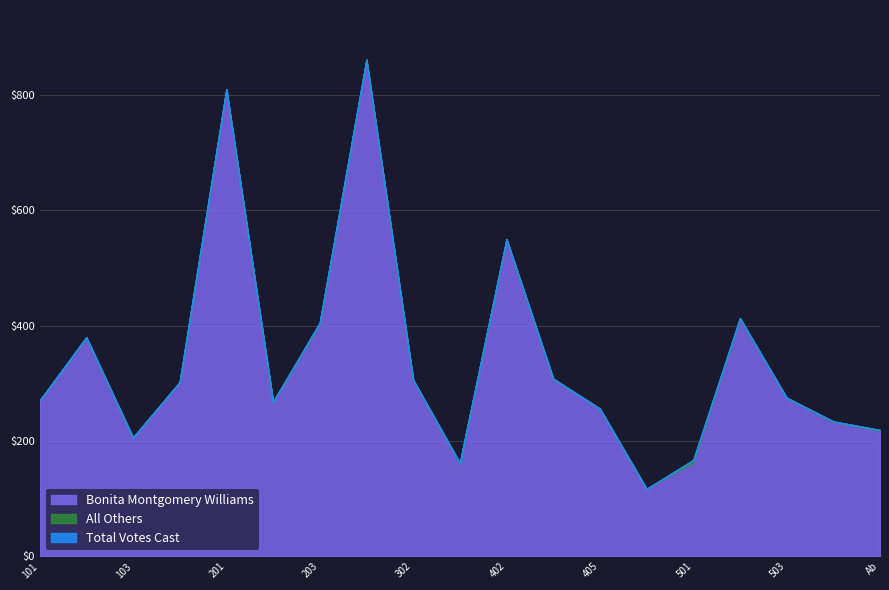

What is the minimum value shown in the chart?

117